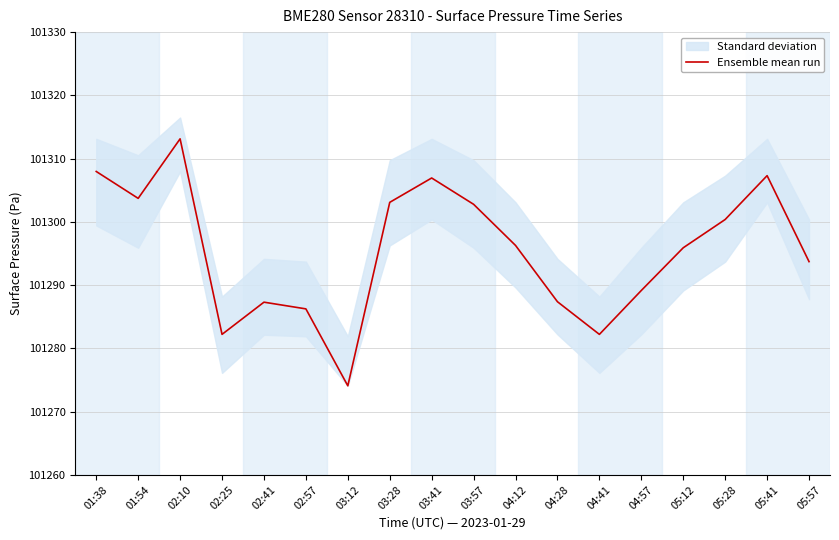

What value does the data have at 05:28?

101300.4